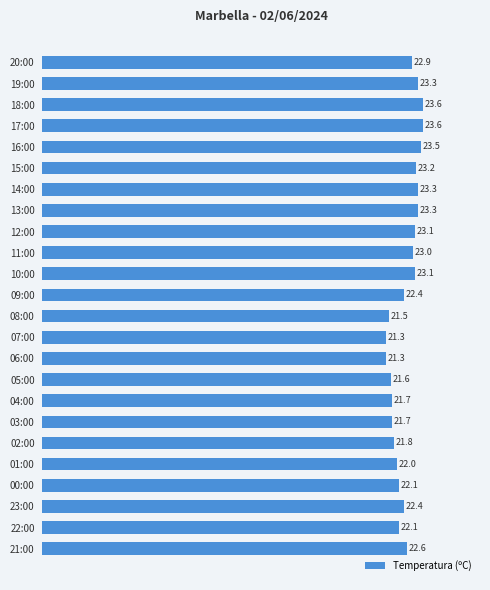

What is the change in value from 07:00 to 10:00?

+1.8